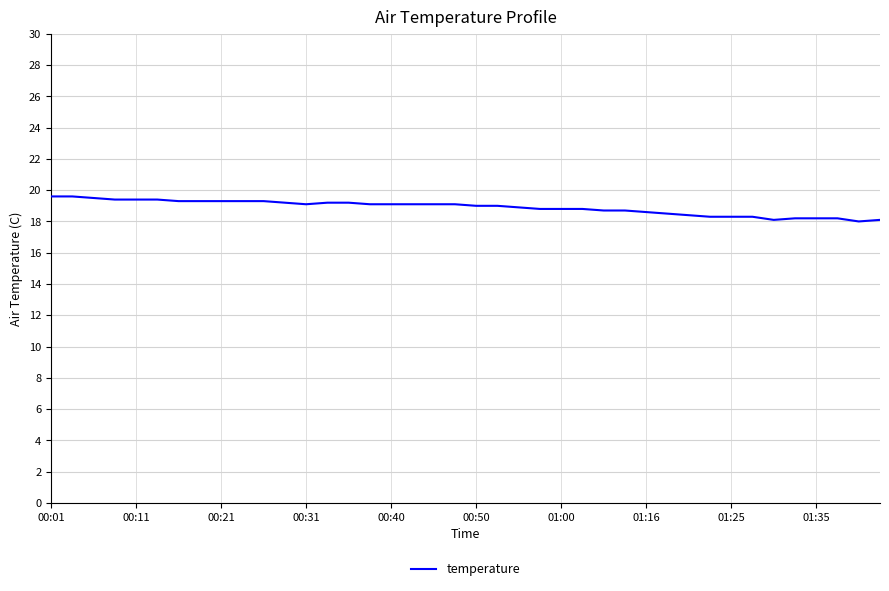

What is the difference between the maximum and minimum values?

1.6